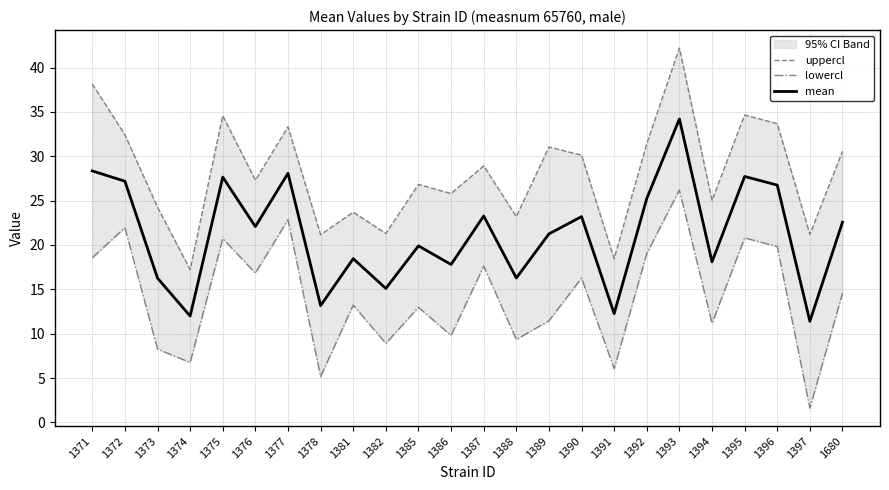

What is the approximate value of uppercl at 1377?

33.3